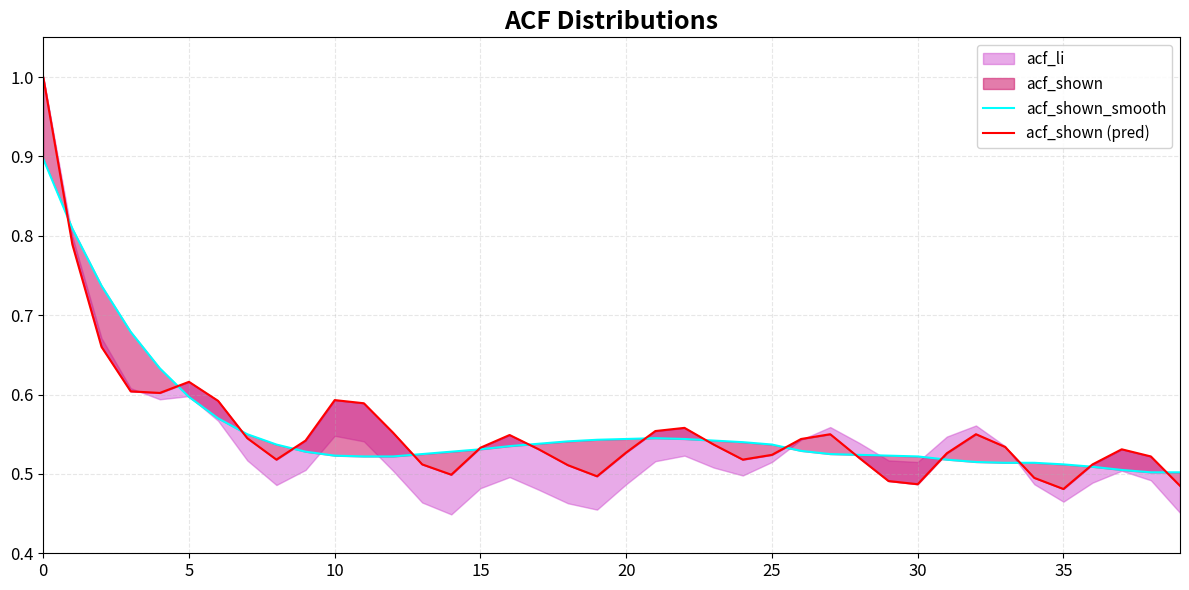

How many lines are shown in the chart?

2